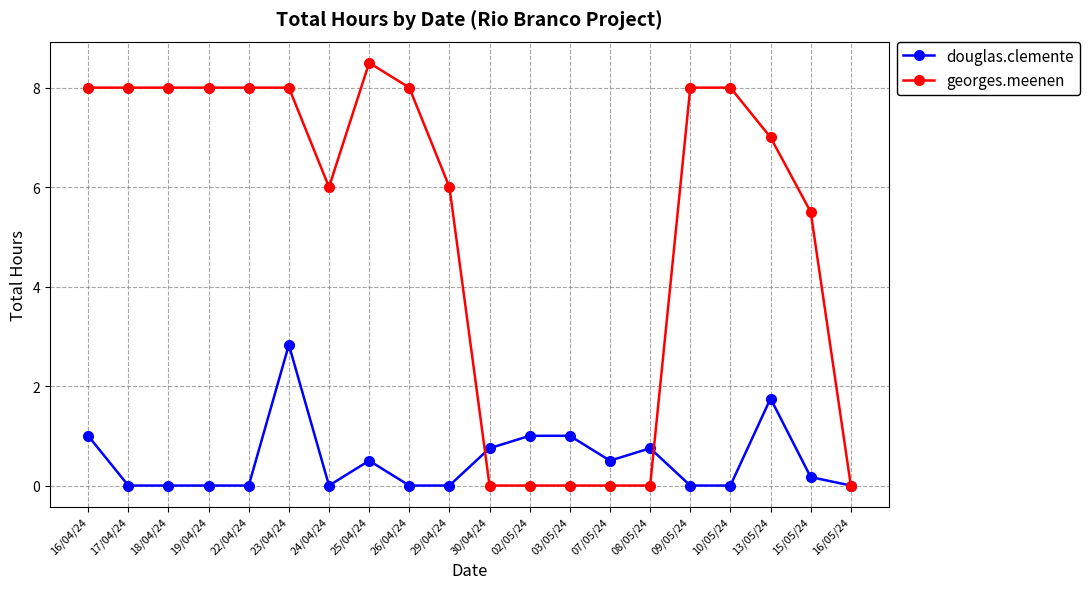

What is the maximum value for douglas.clemente?

2.8